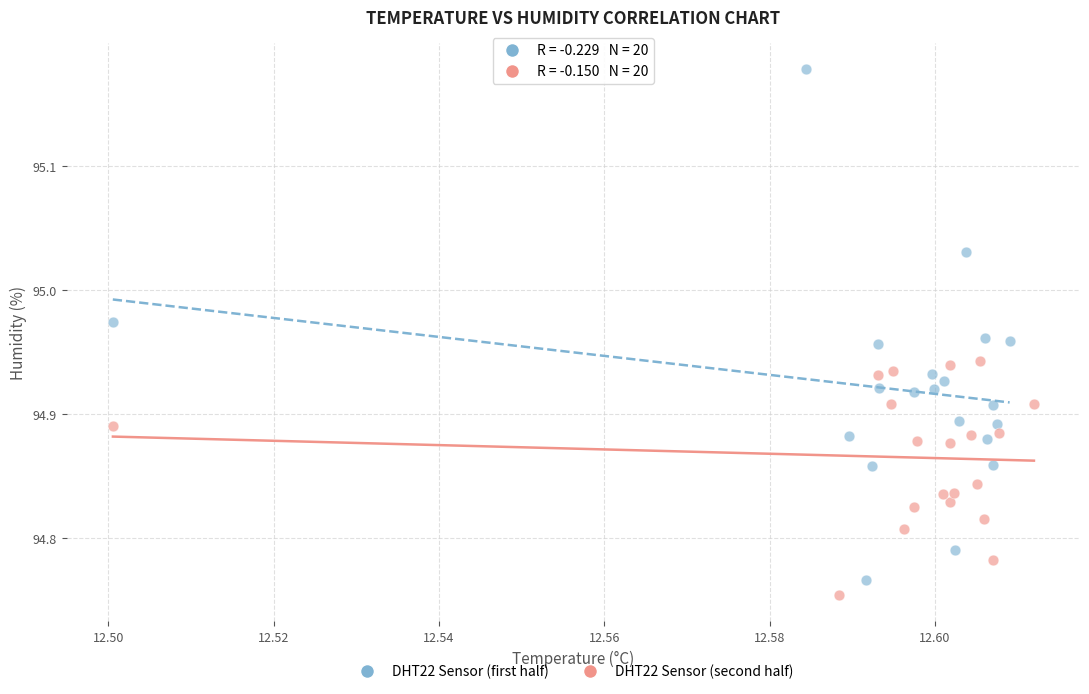

Which series has the widest spread of Y values?

DHT22 Sensor (first half)